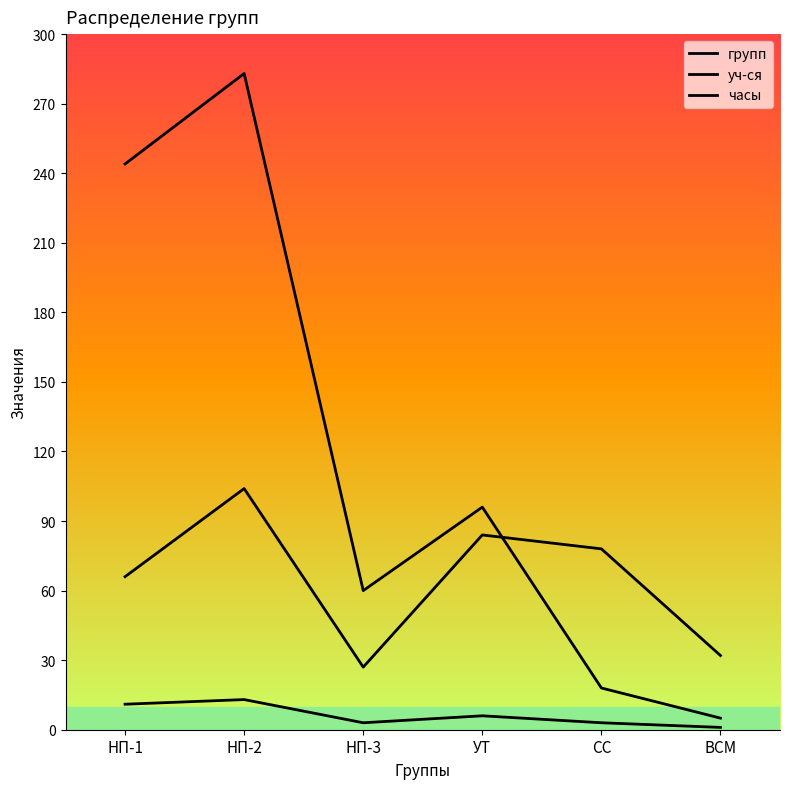

How many interior local peaks does the часы series have?

2